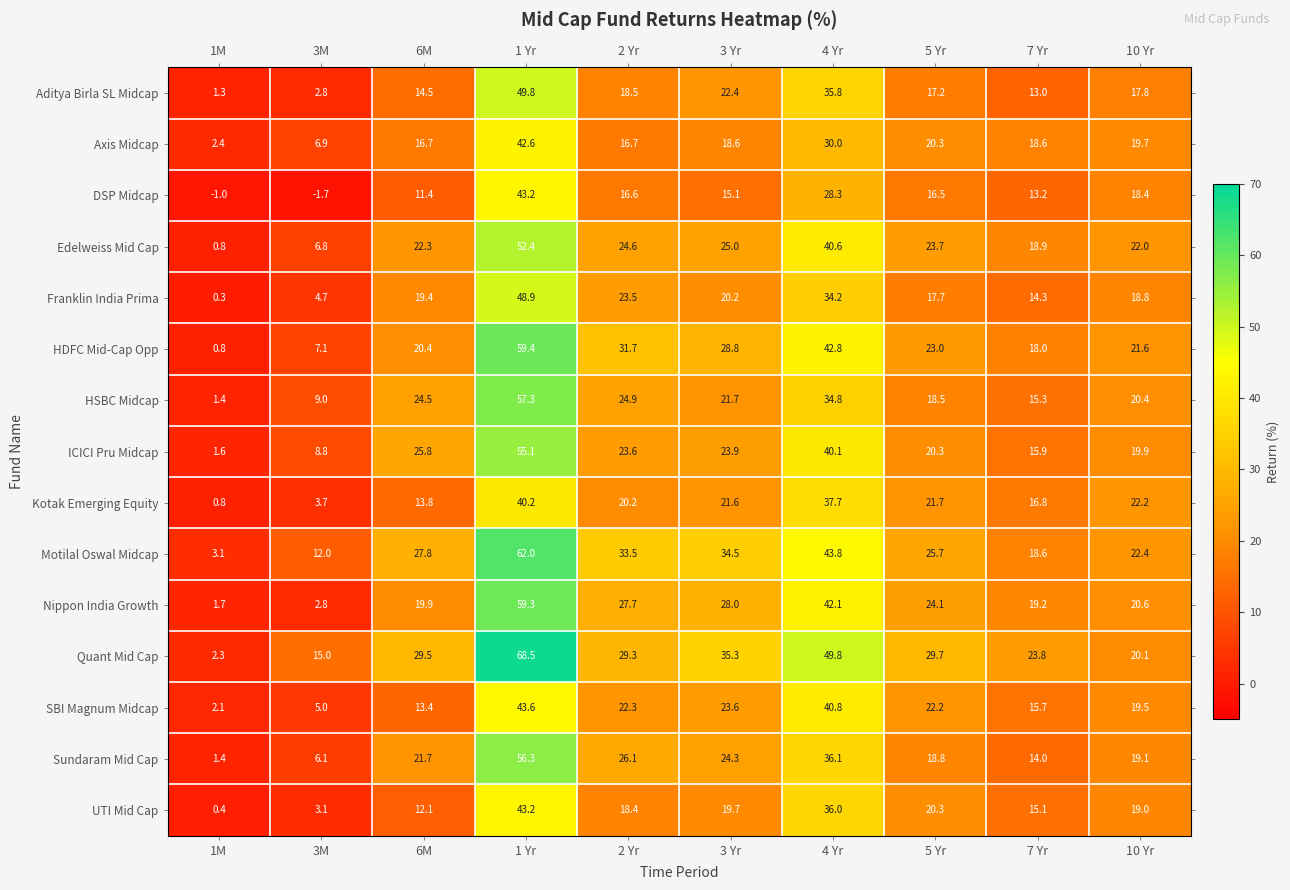

The value of Edelweiss Mid Cap at 7 Yr is 18.9. True or false?

True